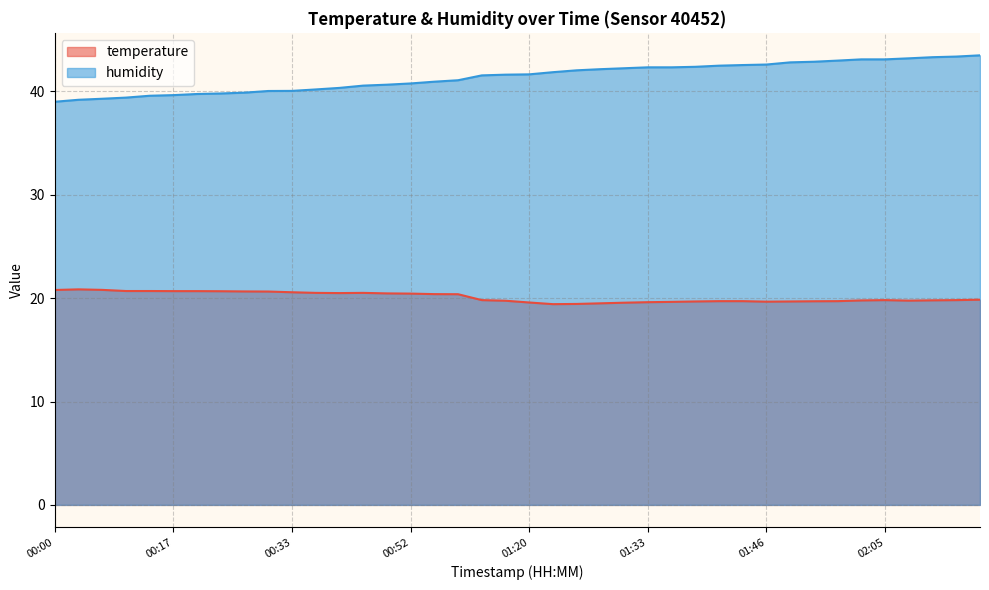

What is the difference between the highest and lowest values at 00:52?

20.3